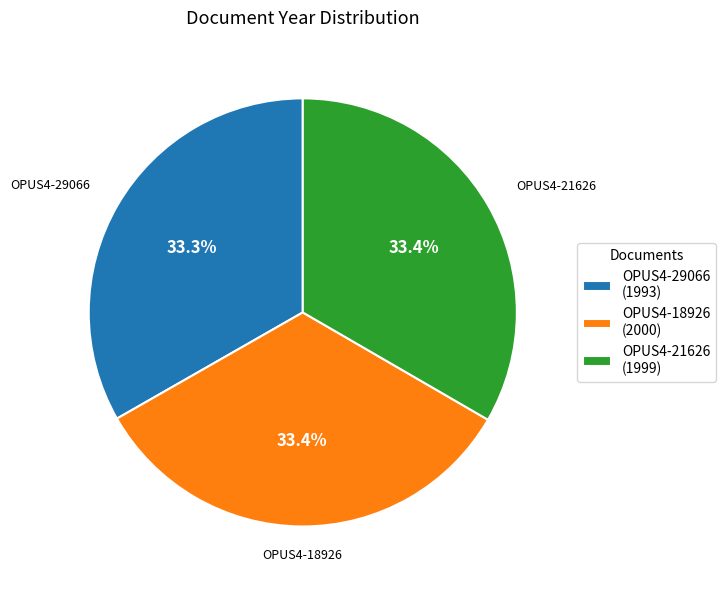

Is it true that OPUS4-21626 is 42% of the pie?

False